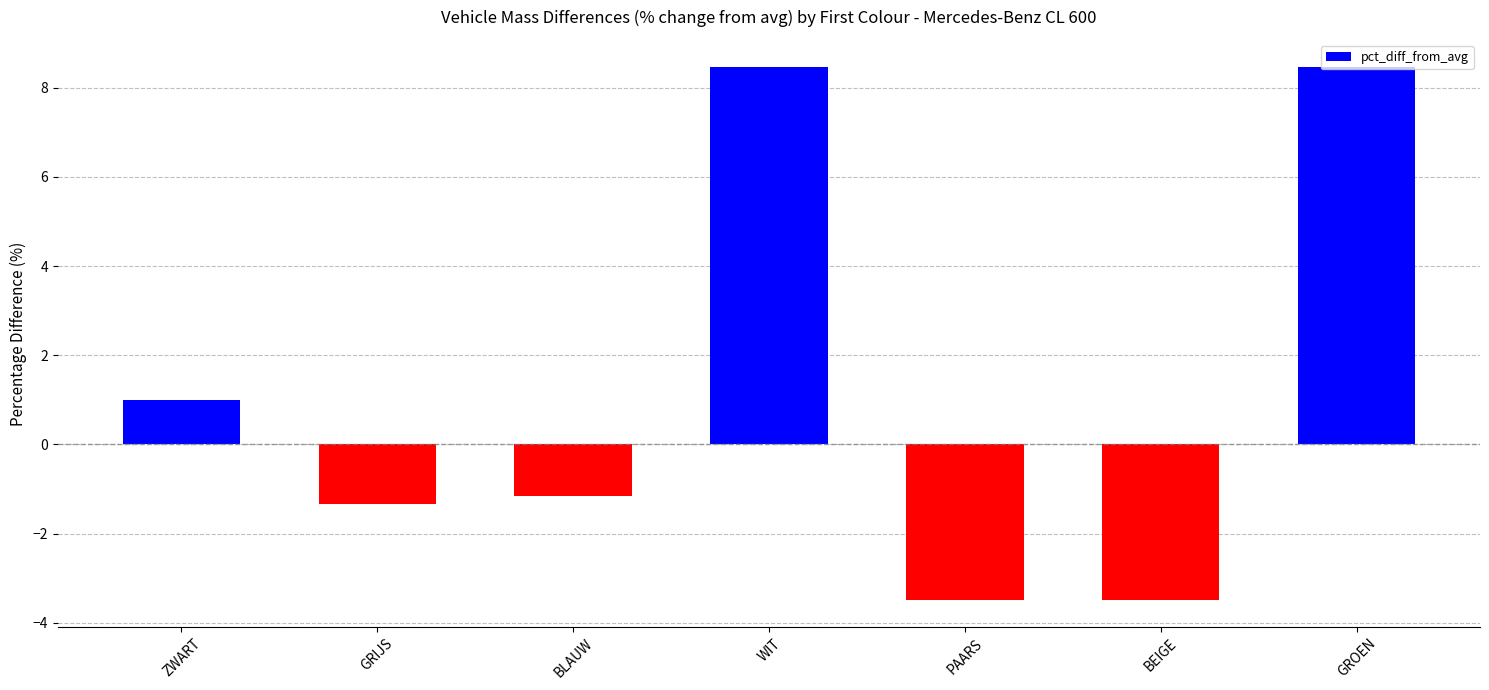

Reading left to right, extract all data points from this chart.

ZWART=1.0	GRIJS=-1.3	BLAUW=-1.2	WIT=8.5	PAARS=-3.5	BEIGE=-3.5	GROEN=8.5